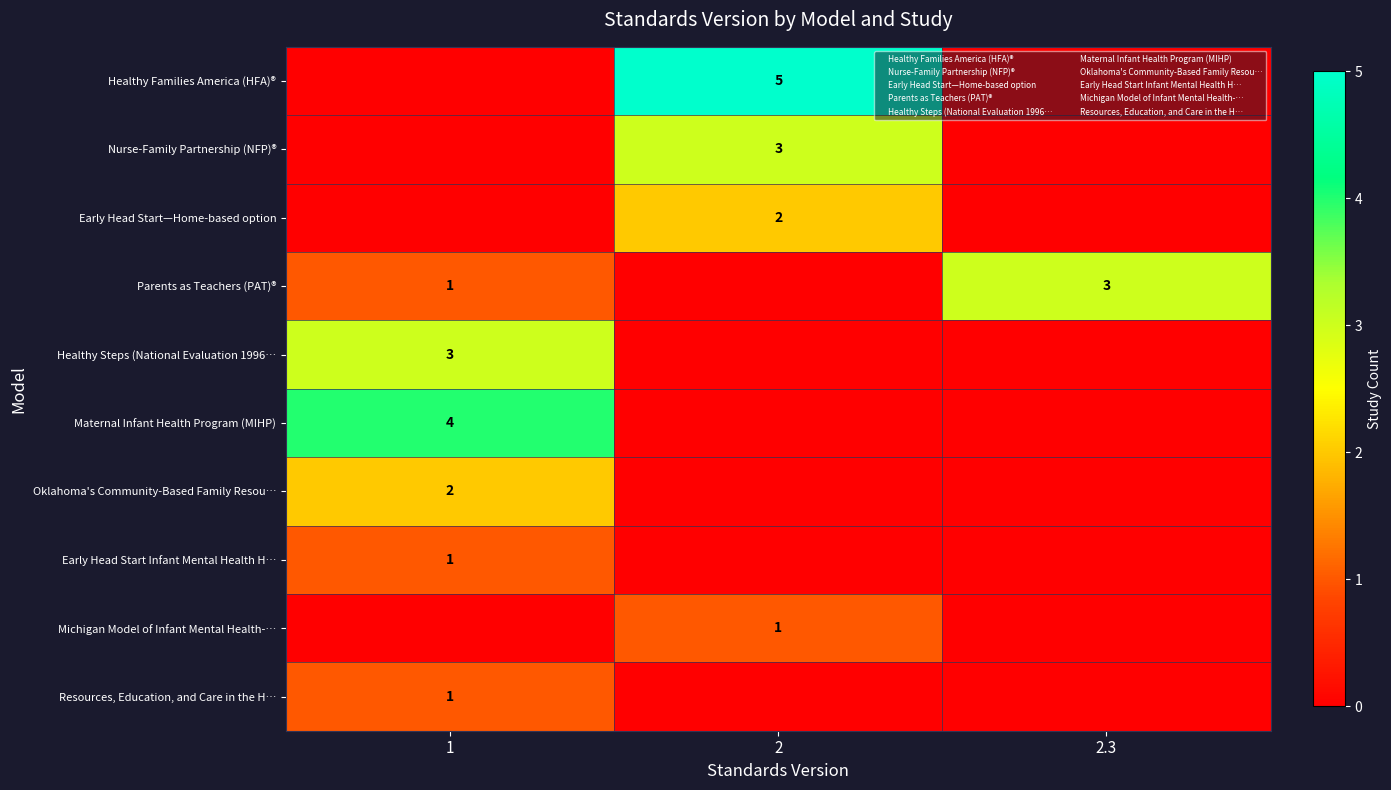

What is the sum of all Maternal Infant Health Program (MIHP) values?

4